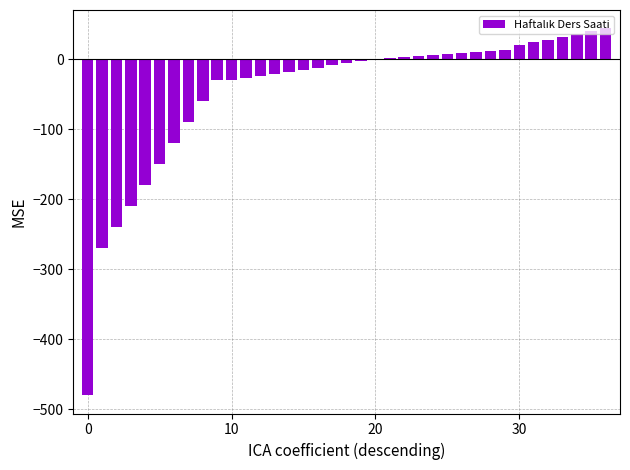

What is the maximum value shown in the chart?

44.0